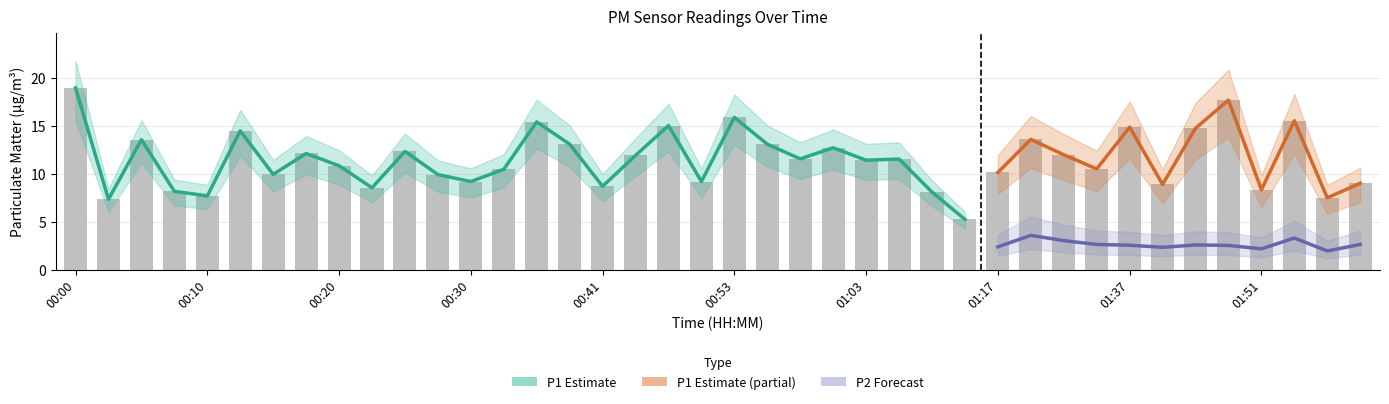

Rank the categories by value from highest to lowest.

00:00, 01:48, 00:53, 01:56, 00:35, 00:46, 01:37, 01:42, 00:13, 01:23, 00:05, 00:38, 00:56, 01:01, 00:25, 00:18, 01:26, 00:43, 00:58, 01:06, 01:03, 00:20, 01:34, 00:33, 01:17, 00:15, 00:27, 00:30, 00:51, 02:01, 01:40, 00:41, 00:23, 01:51, 00:08, 01:08, 00:10, 01:59, 00:03, 01:11